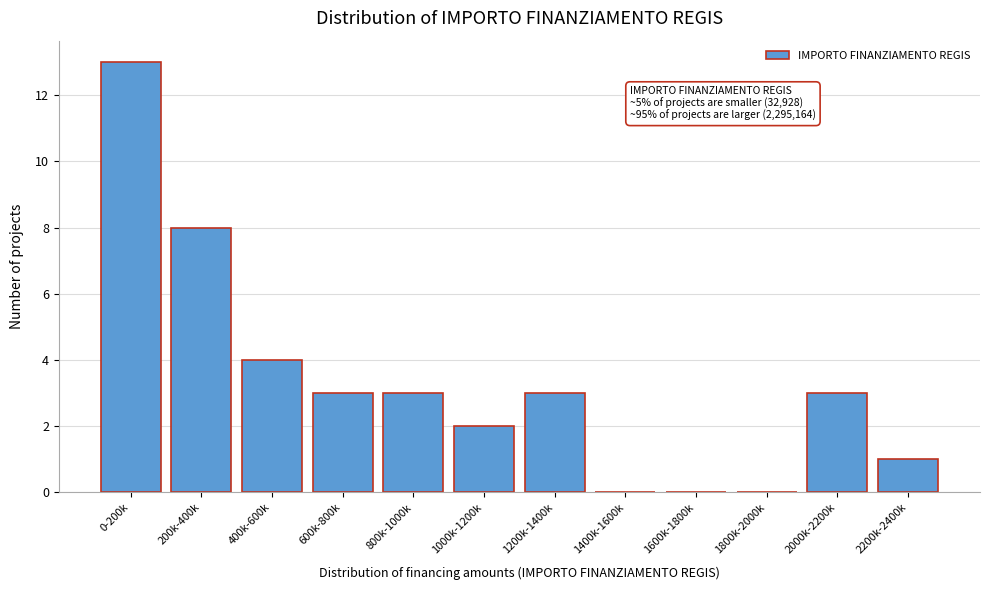

Reading right to left, list all the values displayed in this chart.

2200k-2400k=1	2000k-2200k=3	1800k-2000k=0	1600k-1800k=0	1400k-1600k=0	1200k-1400k=3	1000k-1200k=2	800k-1000k=3	600k-800k=3	400k-600k=4	200k-400k=8	0-200k=13